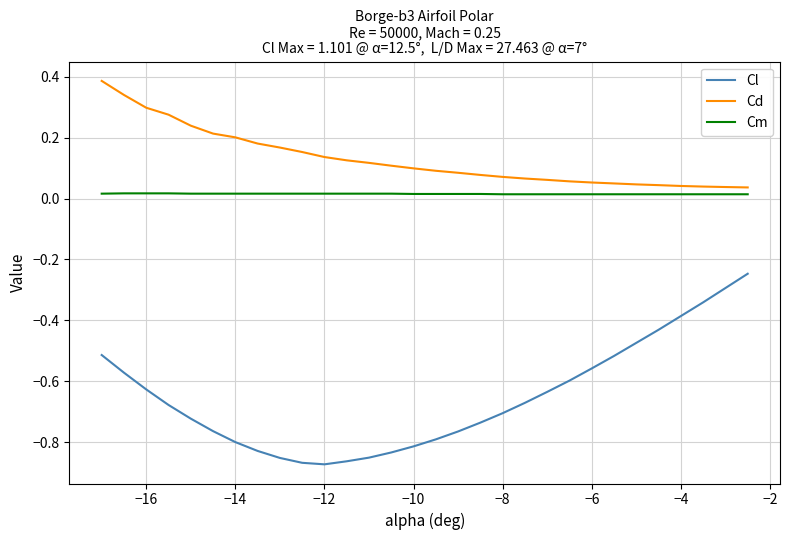

Count the number of data series in this chart.

3